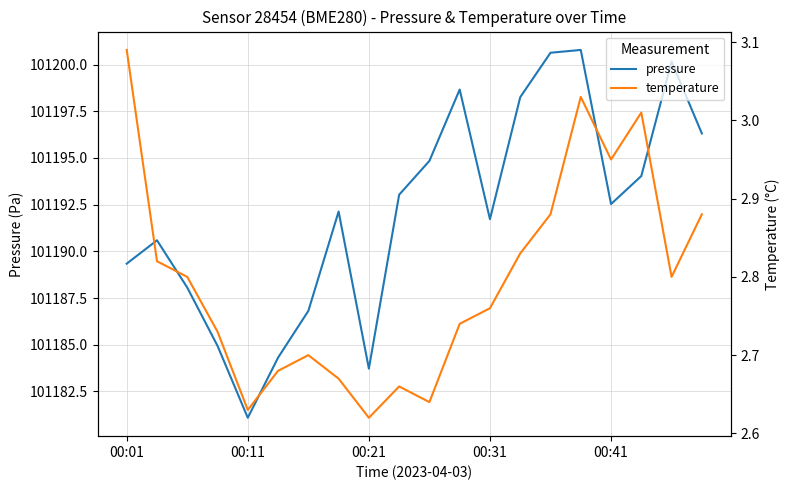

Which category has the lowest value in the pressure series?

00:11